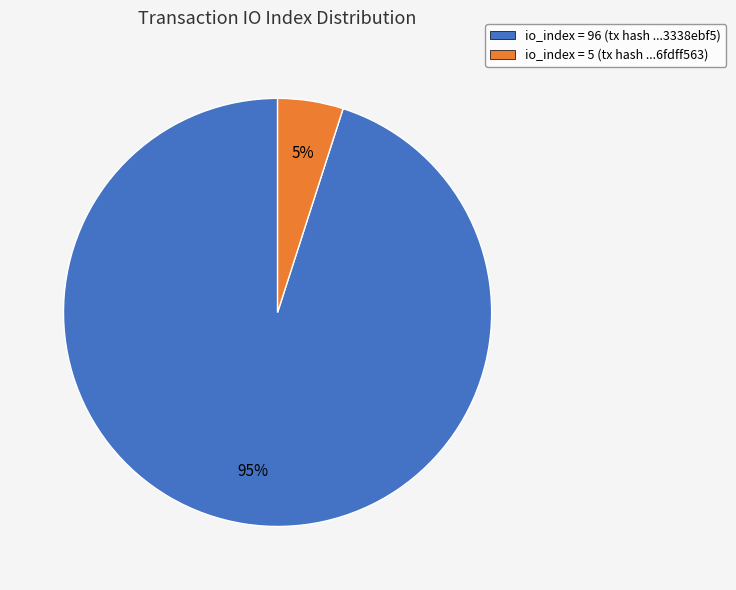

To the nearest percent, what is the difference between the largest and smallest slice percentages?

90%